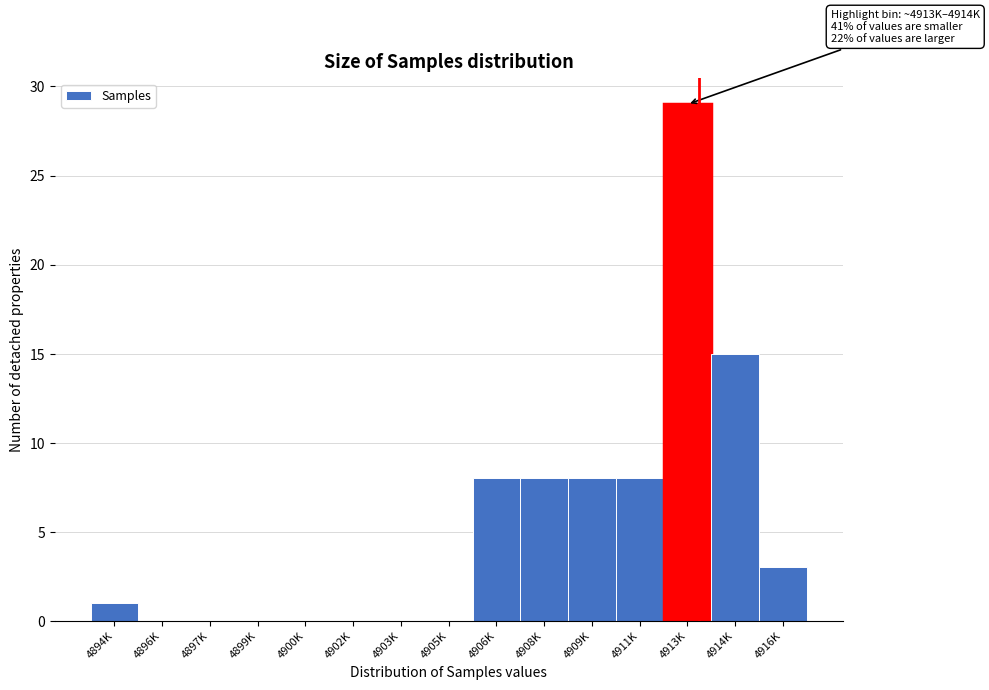

Reading right to left, extract all data points from this chart.

4916K=3	4914K=15	4913K=29	4911K=8	4909K=8	4908K=8	4906K=8	4905K=0	4903K=0	4902K=0	4900K=0	4899K=0	4897K=0	4896K=0	4894K=1